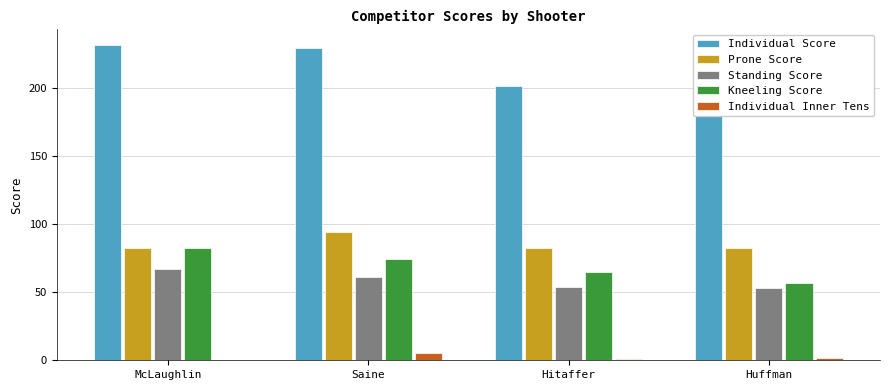

How many data points in Kneeling Score are less than 74?

2